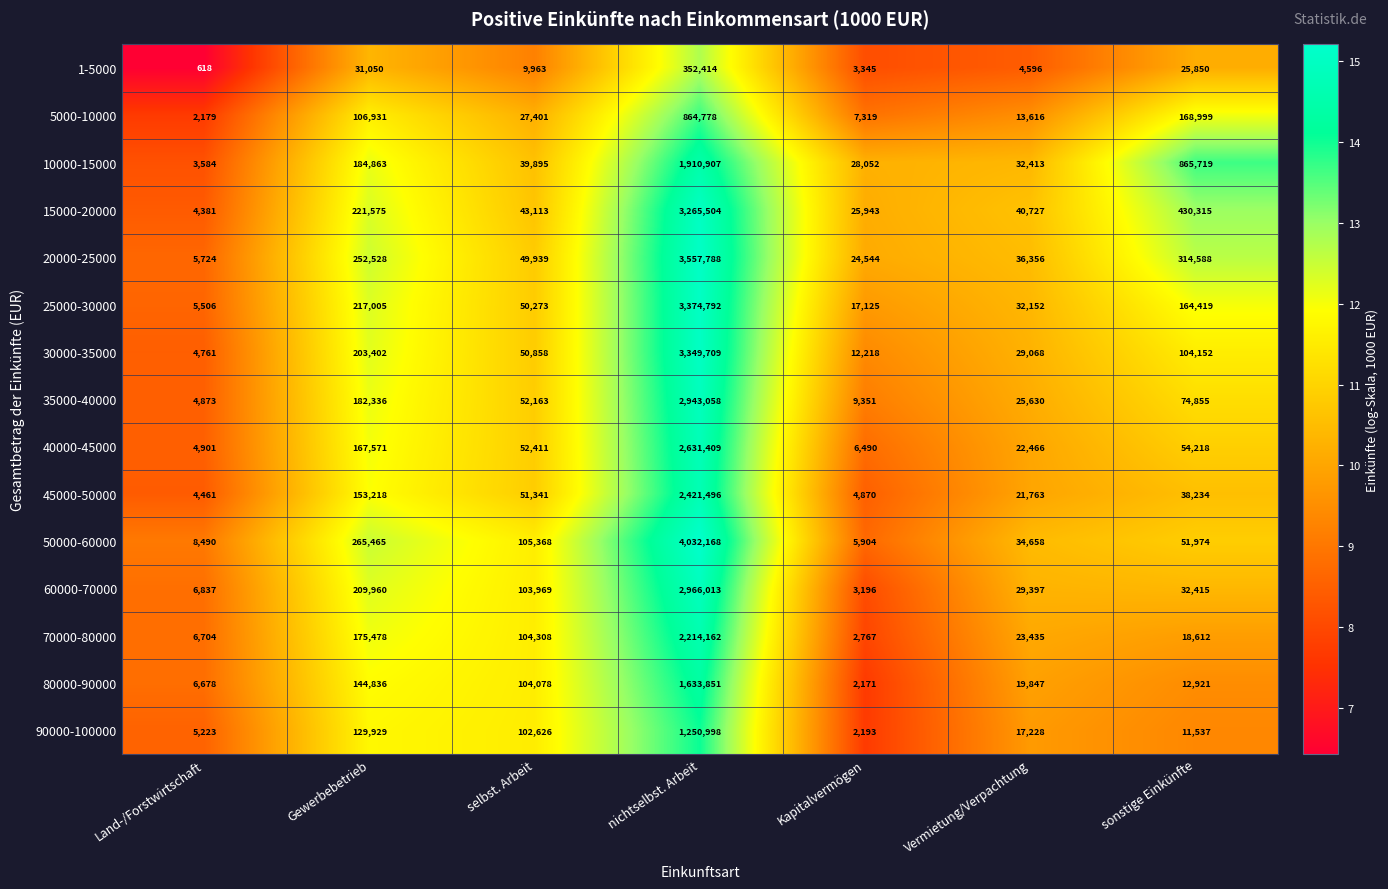

What is the total value across all series at sonstige Einkünfte?

2368808